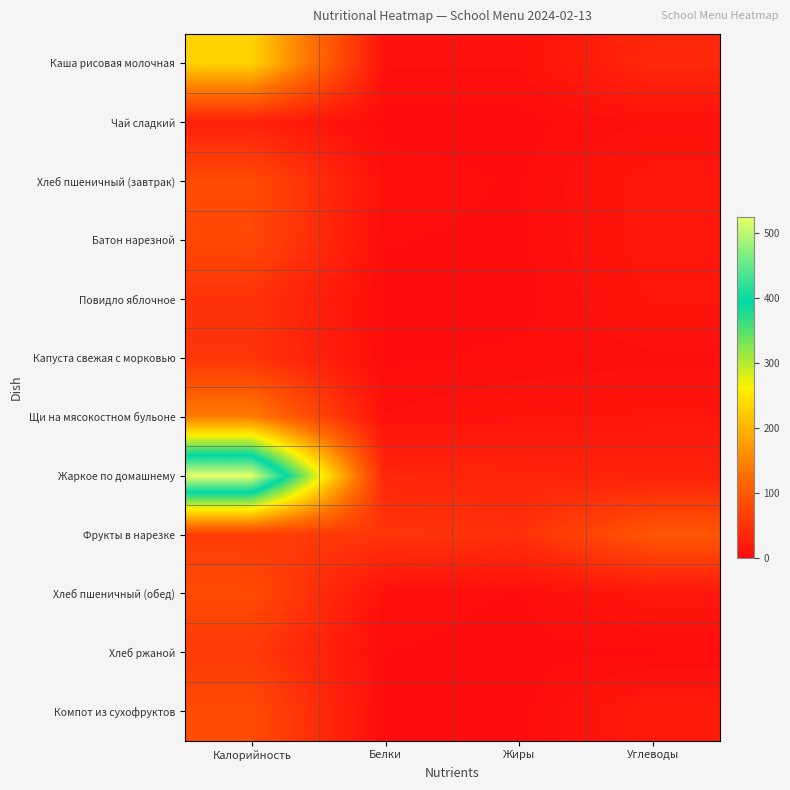

List the series in order of their peak value, lowest first.

Чай сладкий, Повидло яблочное, Капуста свежая с морковью, Хлеб ржаной, Батон нарезной, Хлеб пшеничный (завтрак), Хлеб пшеничный (обед), Компот из сухофруктов, Фрукты в нарезке, Щи на мясокостном бульоне, Каша рисовая молочная, Жаркое по домашнему